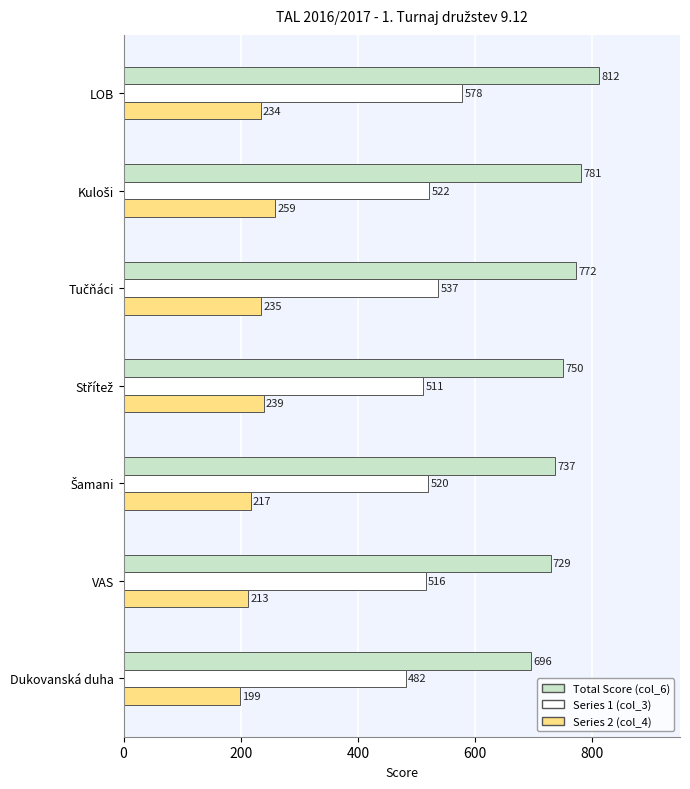

What is the total value across all series at VAS?

1458